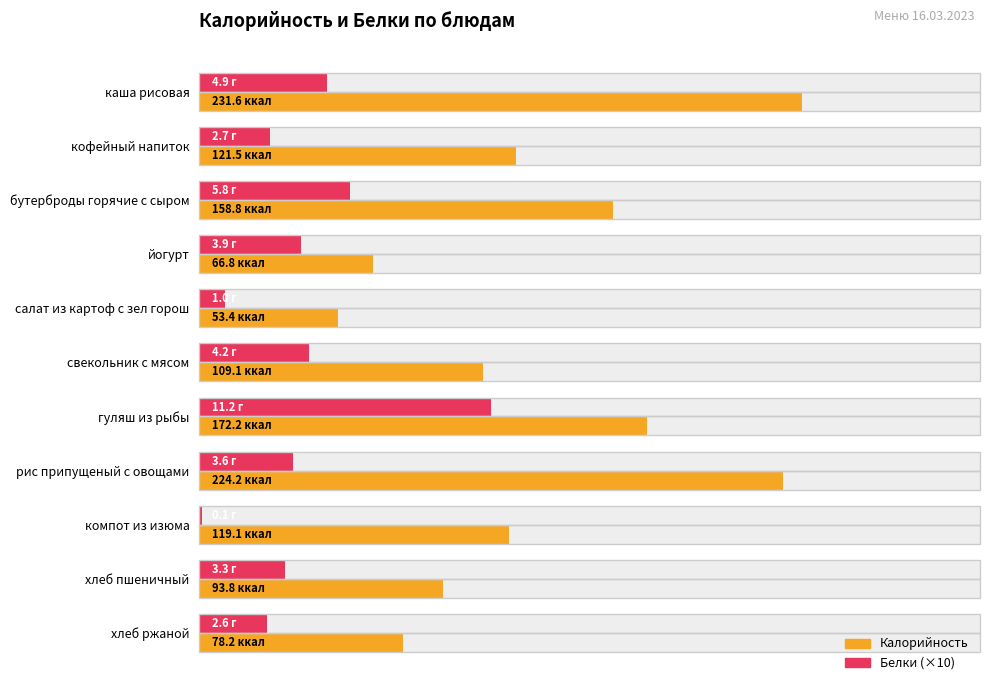

What is the maximum value shown in the chart?

231.6